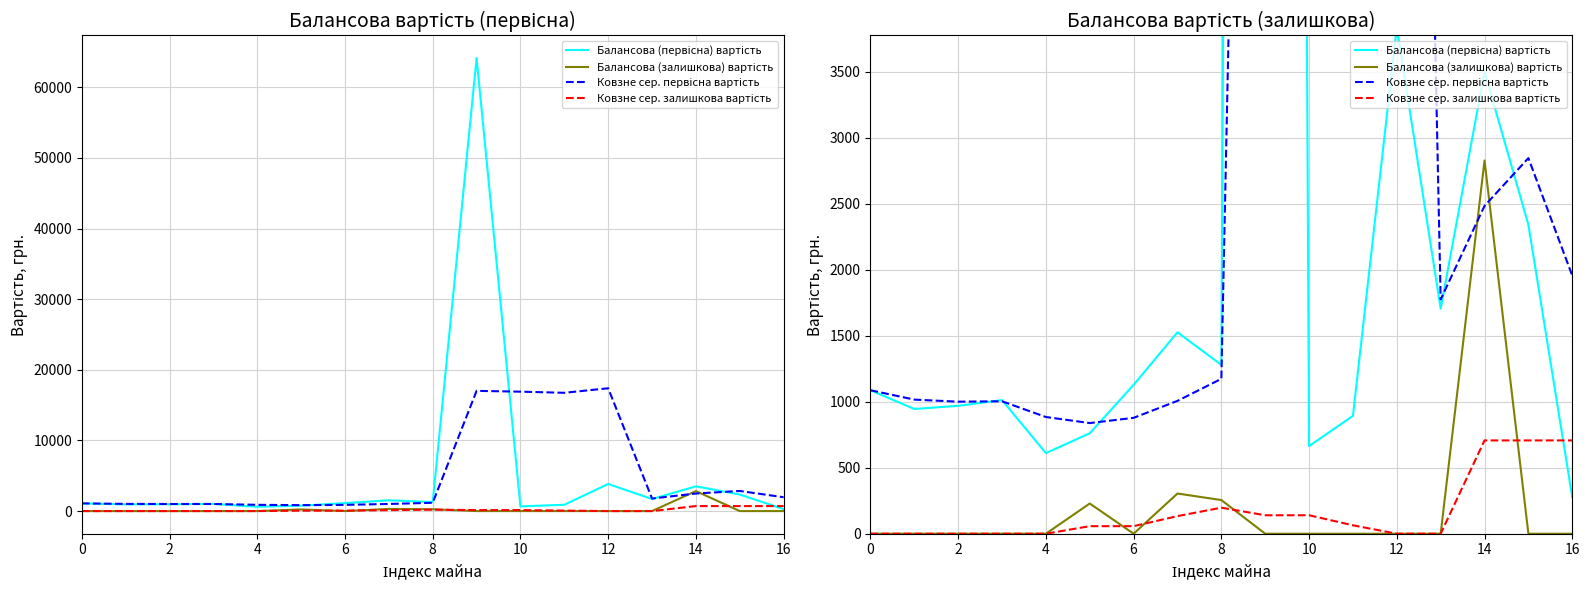

What is the highest value of the Балансова (первісна) вартість series?

64144.0